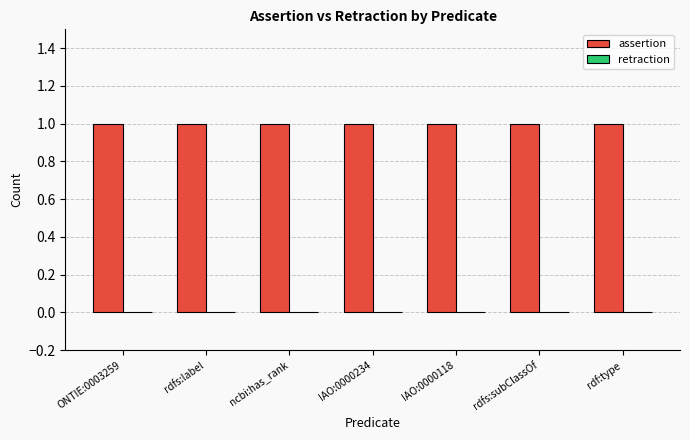

Where is assertion nearest to the value 1?

ONTIE:0003259